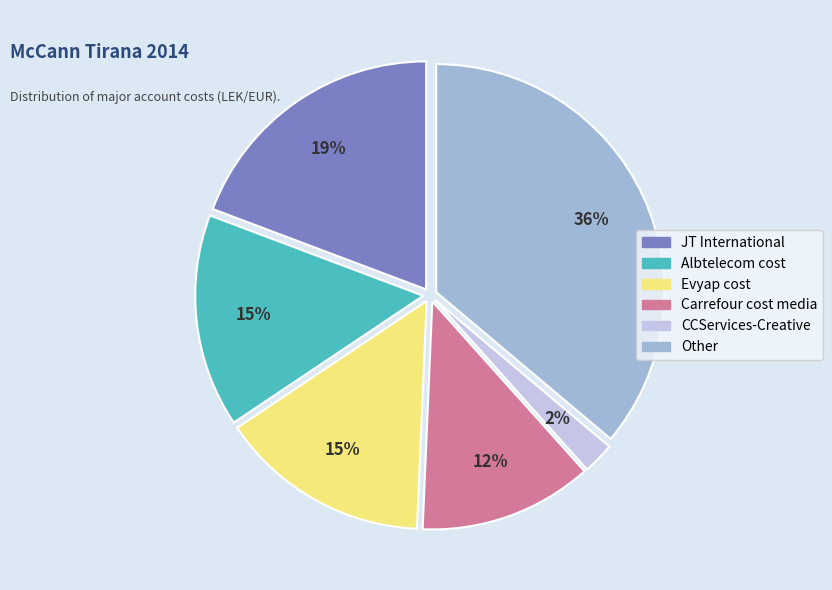

Does Albtelecom cost account for over 50% of the chart?

No